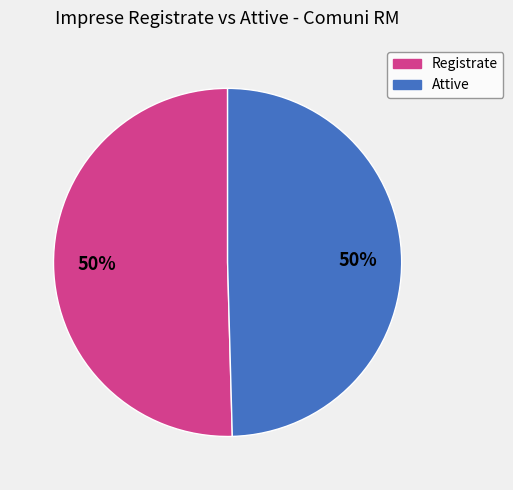

To the nearest percent, what is the average slice percentage?

50%